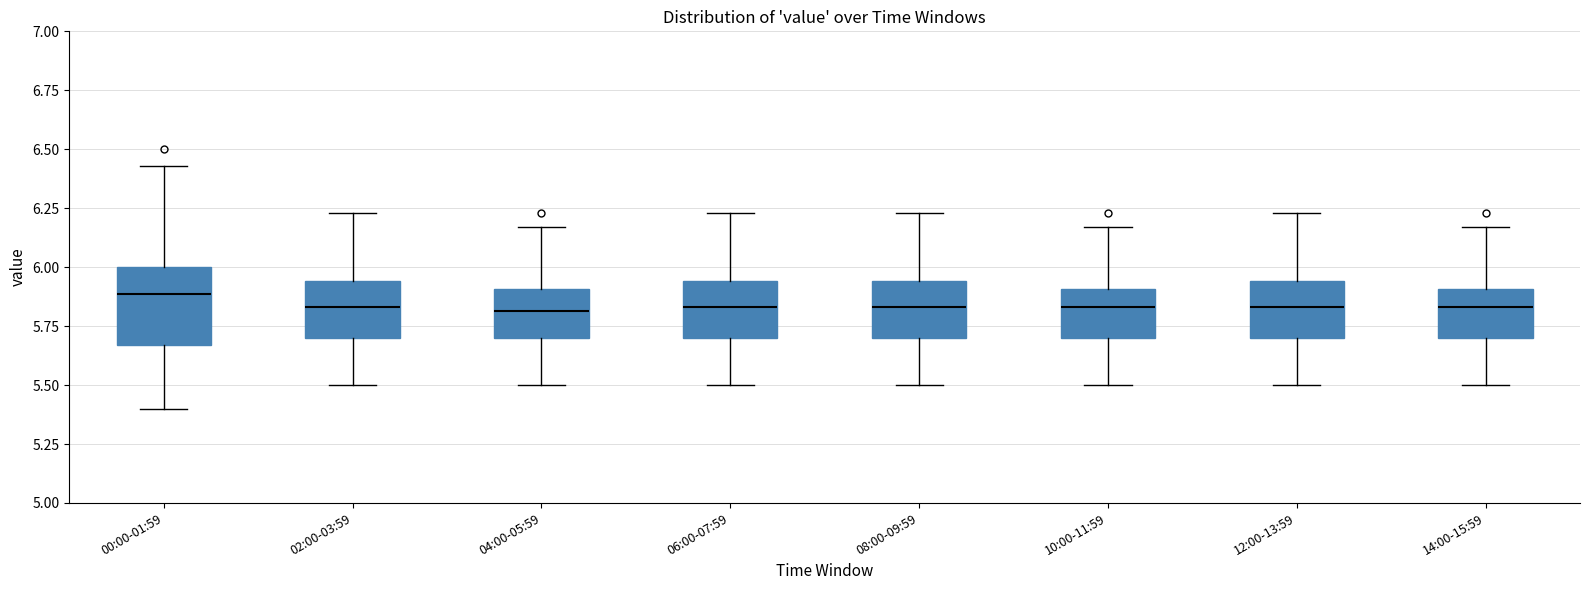

Reading left to right, read every box against the y-axis: the position of its median line, the range the box covers, and the ends of its whiskers. The values are not printed on the chart, so give them approximately, as read against the axis.

00:00-01:59: median 5.90, box 5.65 to 6.00, whiskers 5.40 to 6.45
02:00-03:59: median 5.85, box 5.70 to 5.95, whiskers 5.50 to 6.25
04:00-05:59: median 5.80, box 5.70 to 5.90, whiskers 5.50 to 6.15
06:00-07:59: median 5.85, box 5.70 to 5.95, whiskers 5.50 to 6.25
08:00-09:59: median 5.85, box 5.70 to 5.95, whiskers 5.50 to 6.25
10:00-11:59: median 5.85, box 5.70 to 5.90, whiskers 5.50 to 6.15
12:00-13:59: median 5.85, box 5.70 to 5.95, whiskers 5.50 to 6.25
14:00-15:59: median 5.85, box 5.70 to 5.90, whiskers 5.50 to 6.15